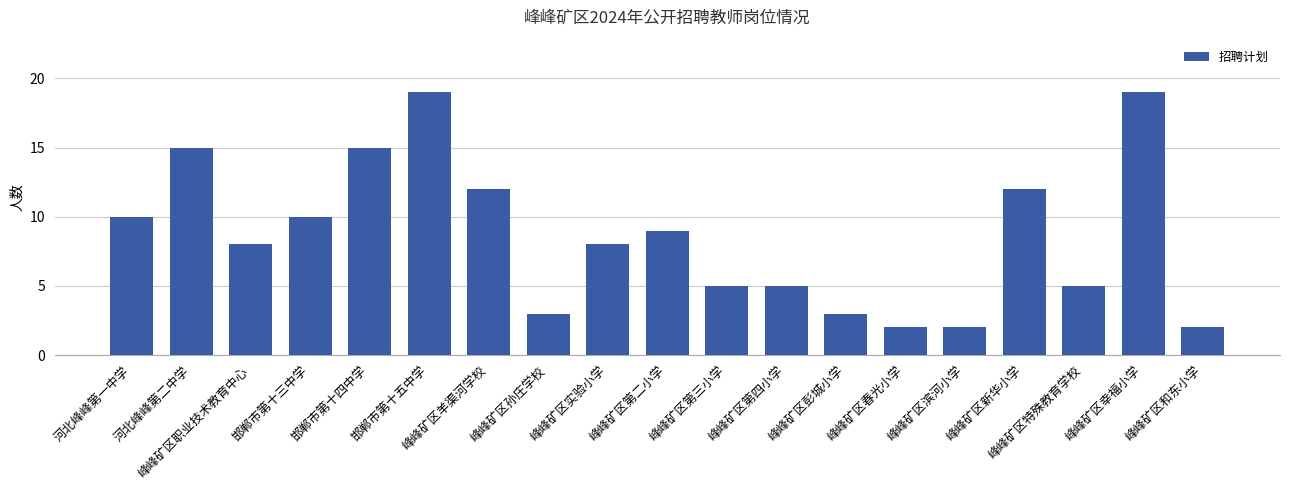

Reading left to right, extract all data points from this chart.

10	15	8	10	15	19	12	3	8	9	5	5	3	2	2	12	5	19	2